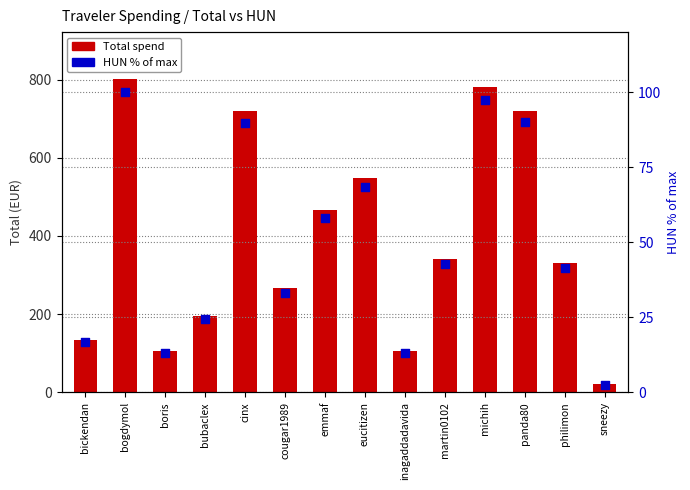

What is the total value across all series at bickendan?

151.5